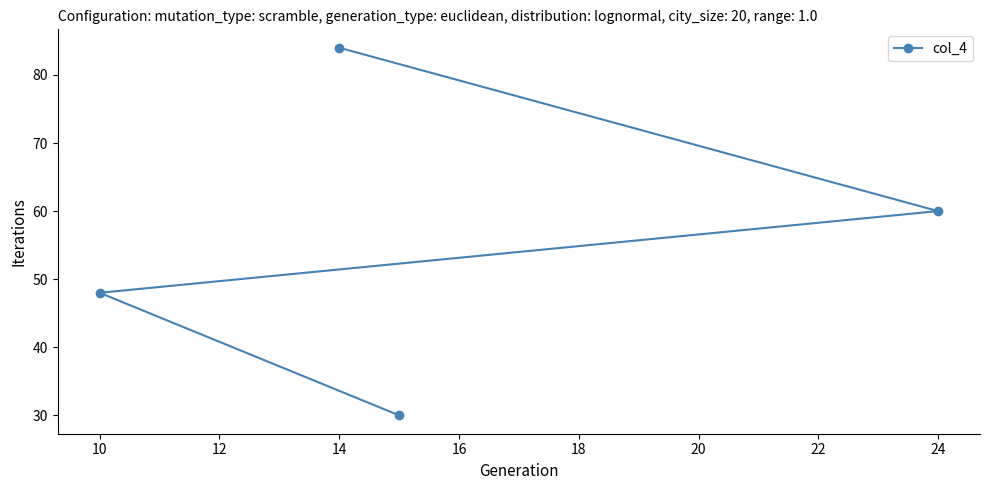

What is the maximum value shown in the chart?

84